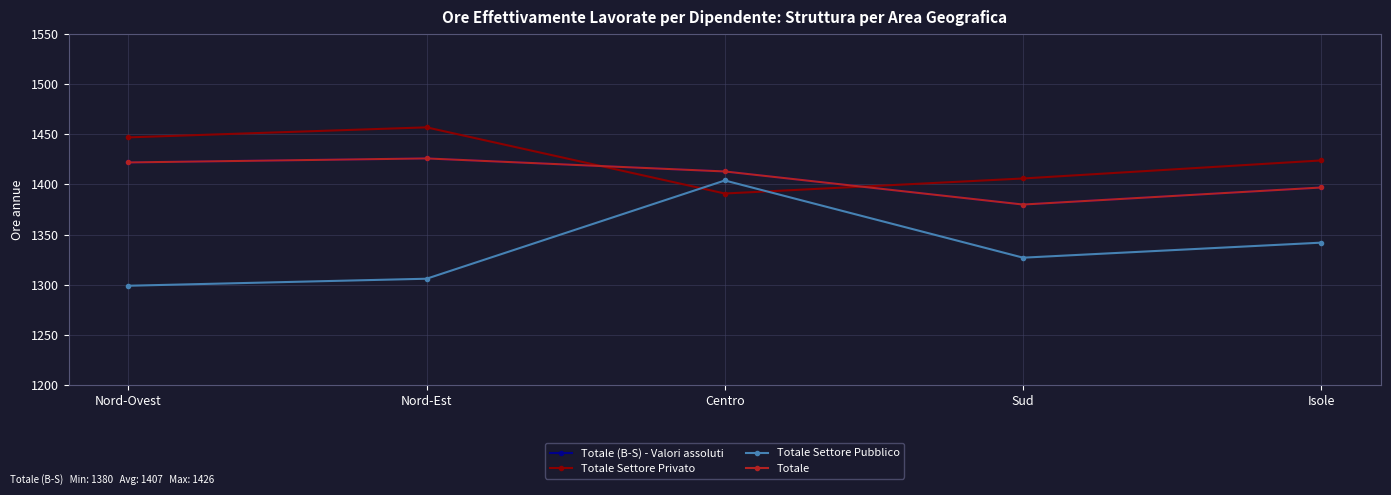

Is it true that Totale Settore Privato equals 480 at Centro?

False